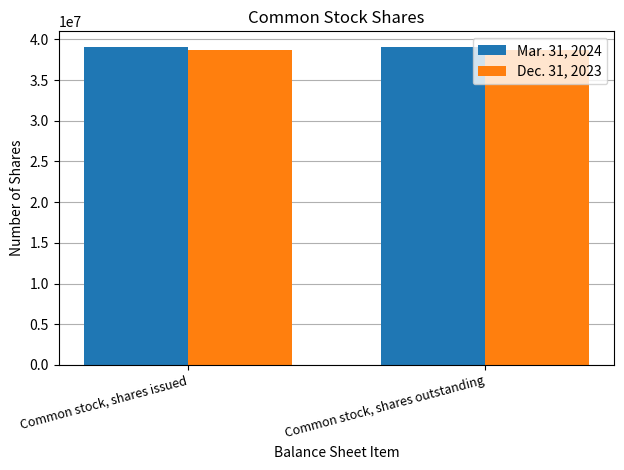

How many series are shown in this chart?

2